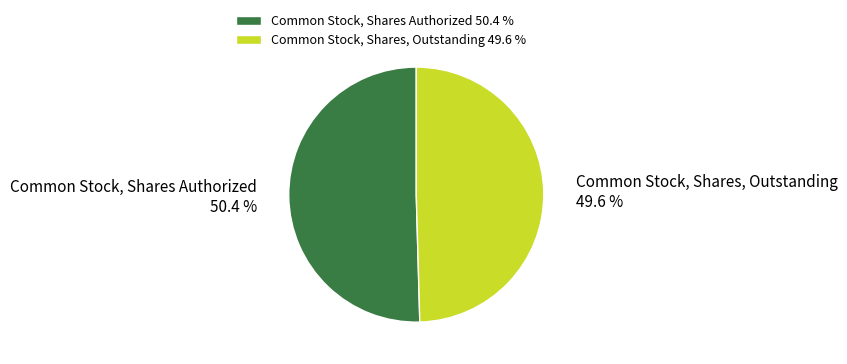

To the nearest percent, what portion does Common Stock, Shares Authorized represent?

50%